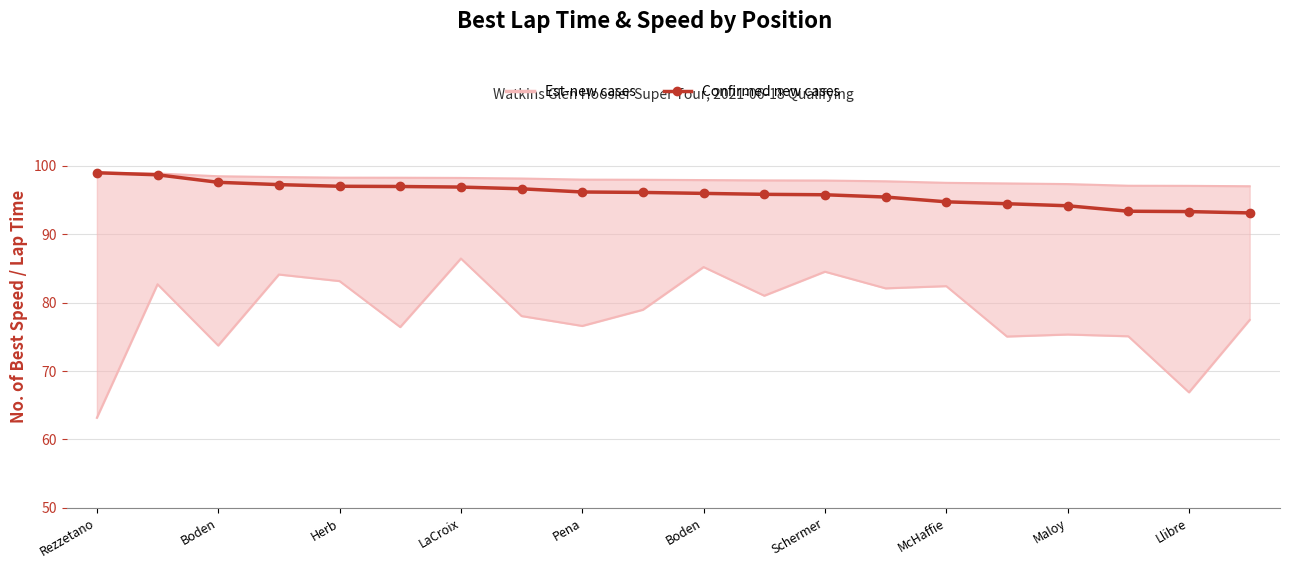

List the labels in order of value, smallest first.

19, 18, 17, 16, 15, 14, 13, 12, 11, 10, Llibre, Maloy, McHaffie, Schermer, Boden, Pena, LaCroix, Herb, Boden, Rezzetano